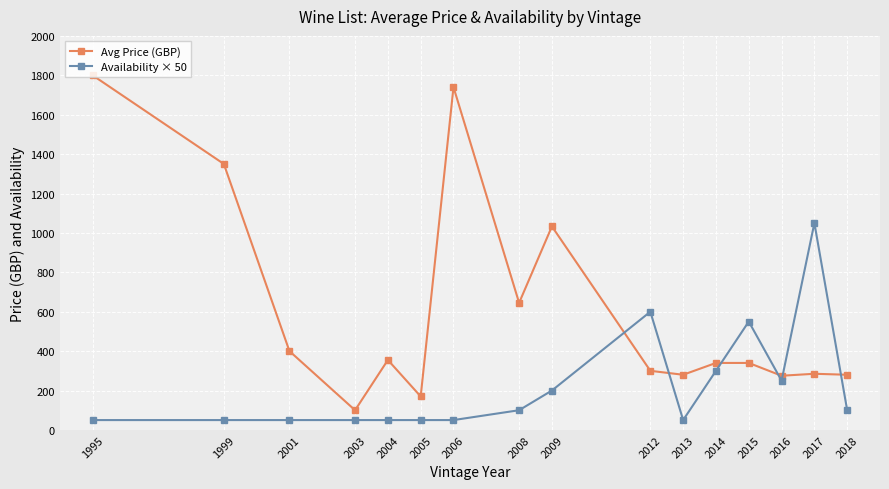

Which series has the widest spread of values?

Avg Price (GBP)